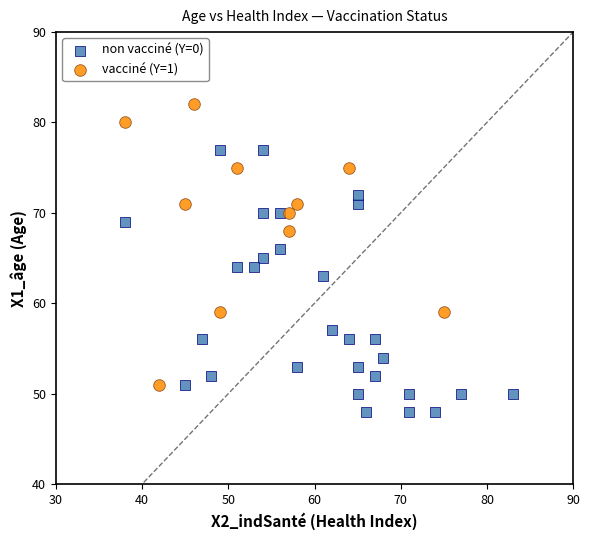

Which series reaches the maximum Y coordinate?

vacciné (Y=1)